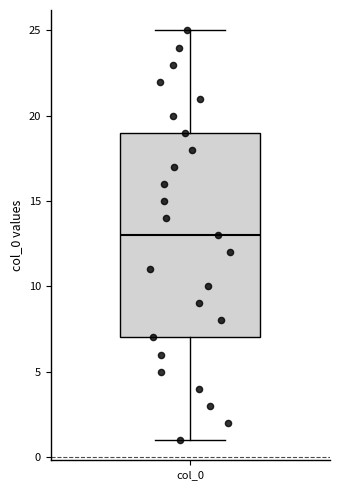

Transcribe this box plot: give where the median line is, the range the box spans, and where the two whiskers end, as read against the y-axis. The values are not printed on the chart, so give them approximately, as read against the axis.

median 13, box 7 to 19, whiskers 1 to 25